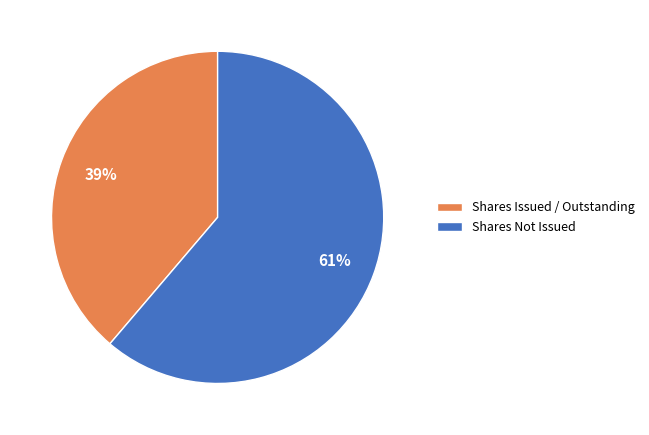

What percentage is the Shares Issued / Outstanding slice, to the nearest percent?

39%